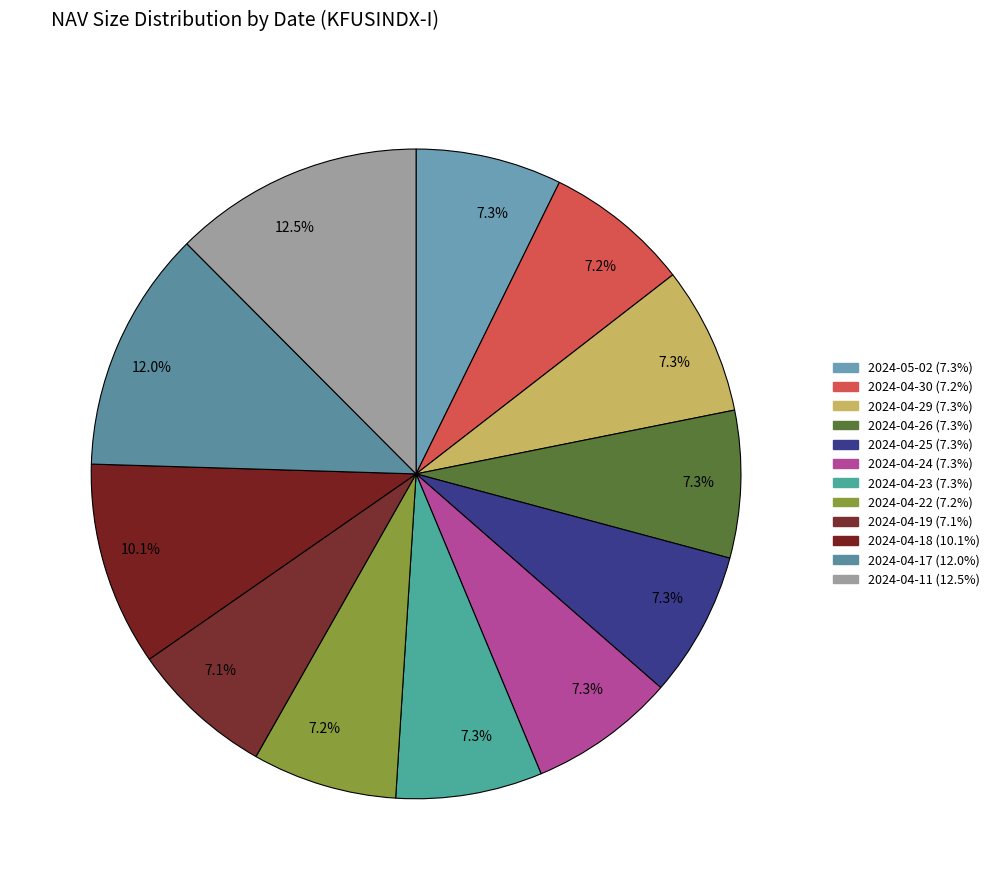

How many segments does this pie chart have?

12